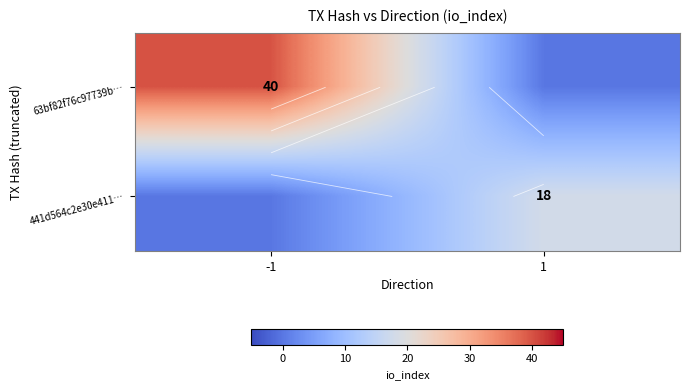

List the series in order of their overall mean, highest first.

63bf82f76c97739b…, 441d564c2e30e411…